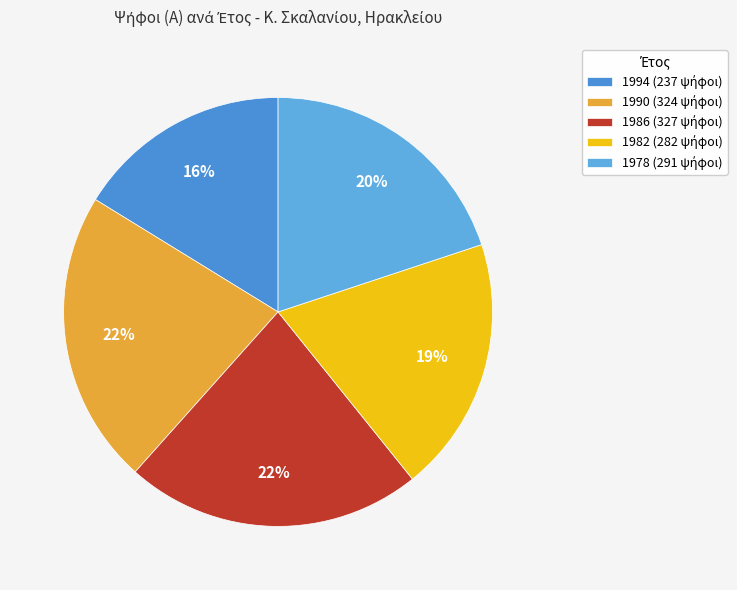

Which category has the biggest portion of the pie?

1986